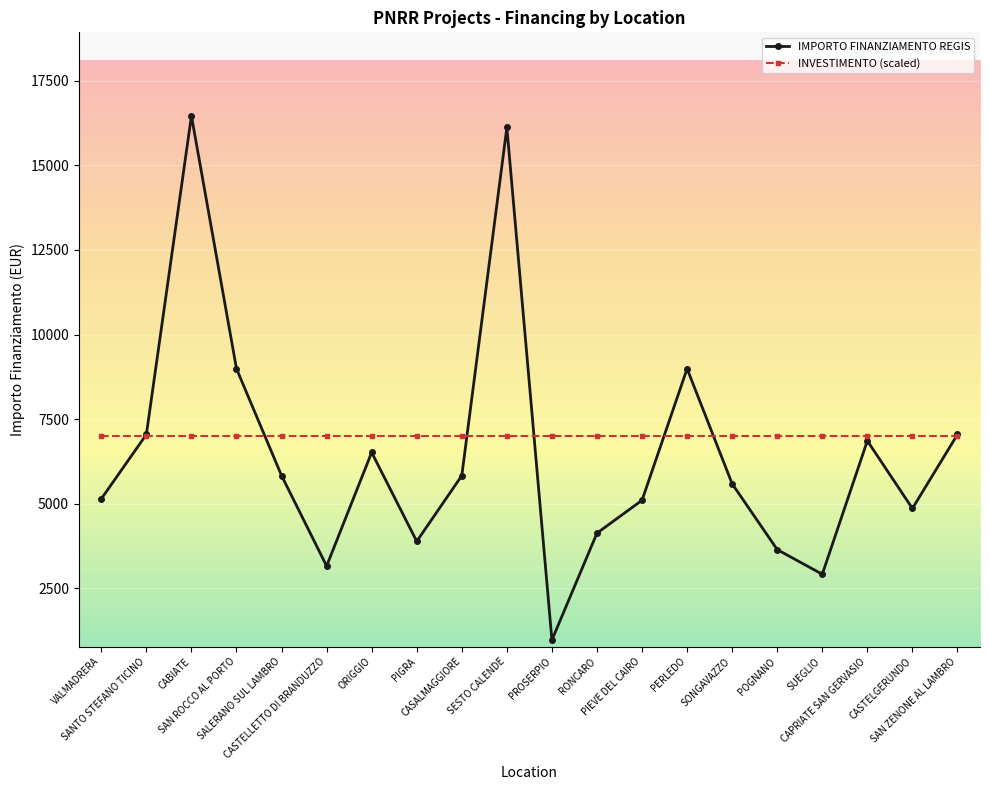

What position from the left is RONCARO?

12